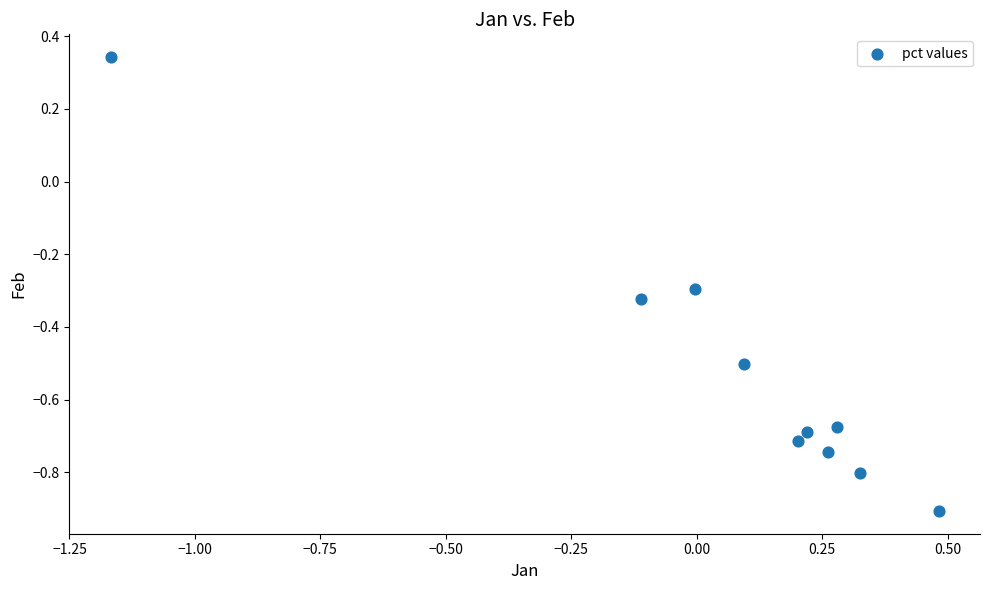

What is the average Y value?

-0.5